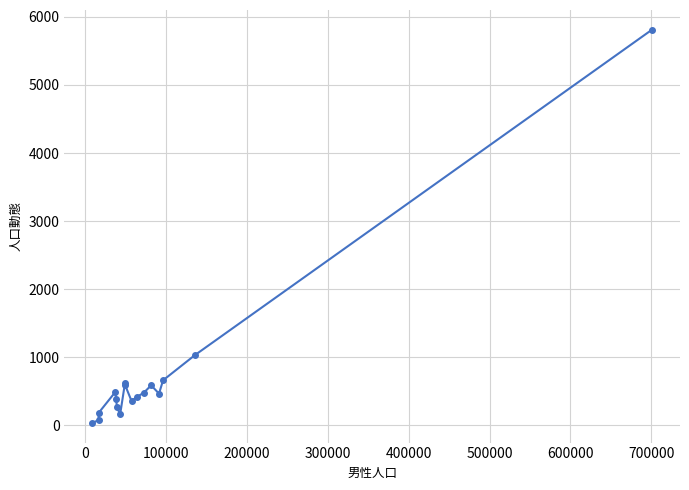

How many data points are less than 466?

8